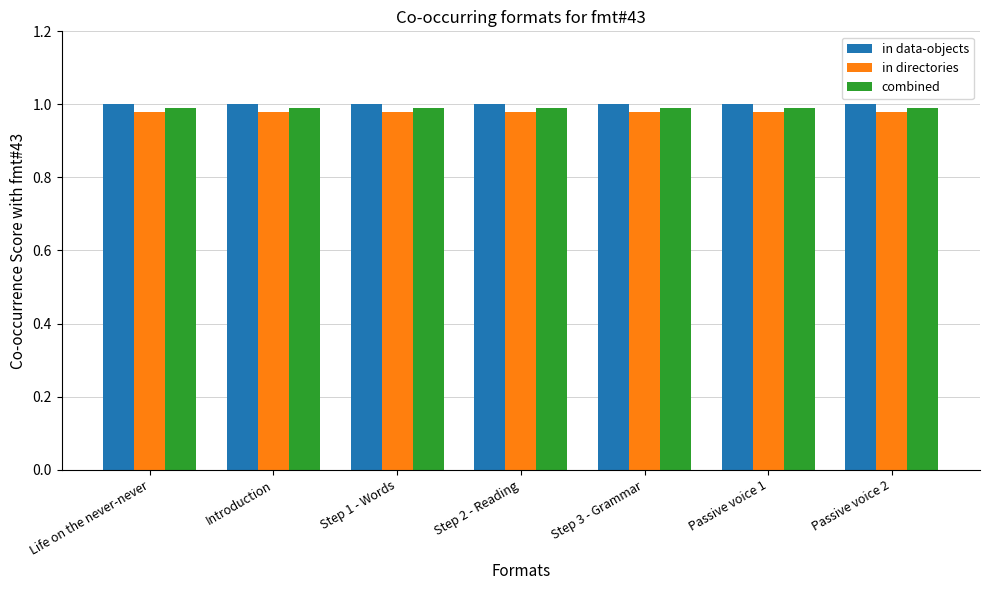

What is the total value across all series at Life on the never-never?

3.0